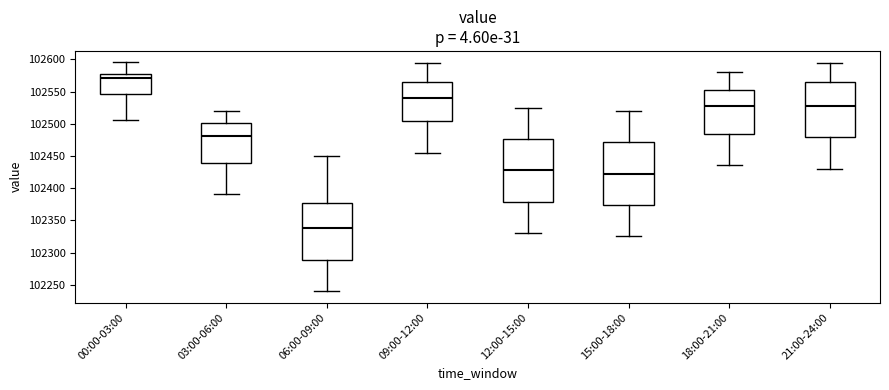

Which box has the lowest median line?

06:00-09:00